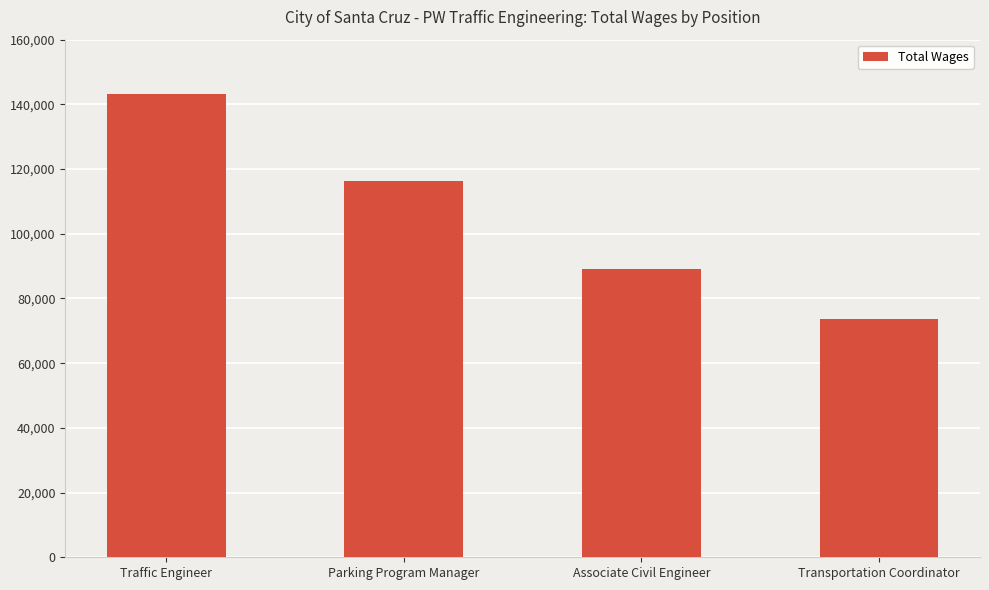

Which category has the highest value across all series?

Traffic Engineer